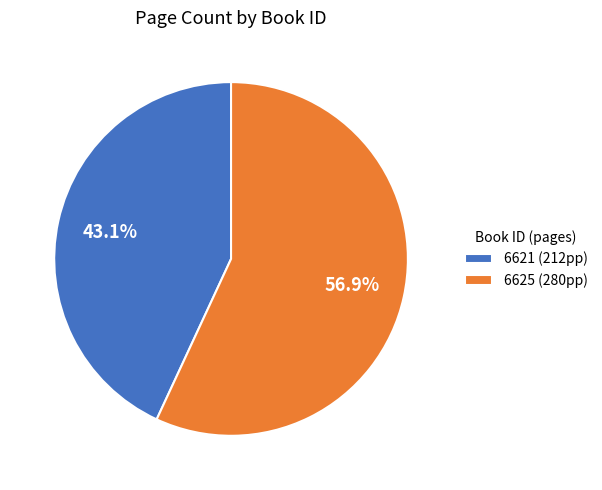

To the nearest percent, what is the combined percentage of 6625 and 6621?

100%